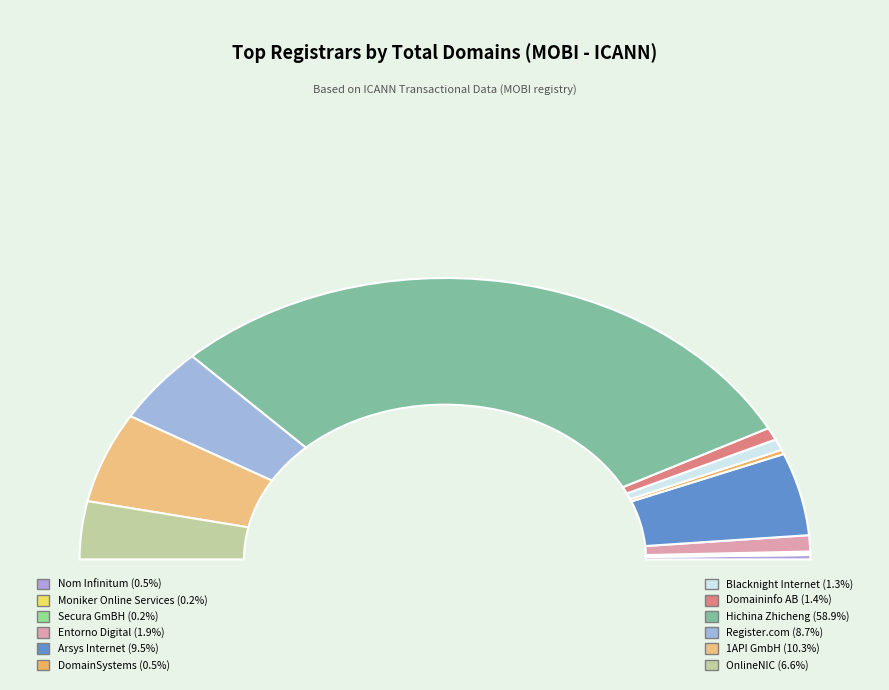

How many segments does this pie chart have?

12